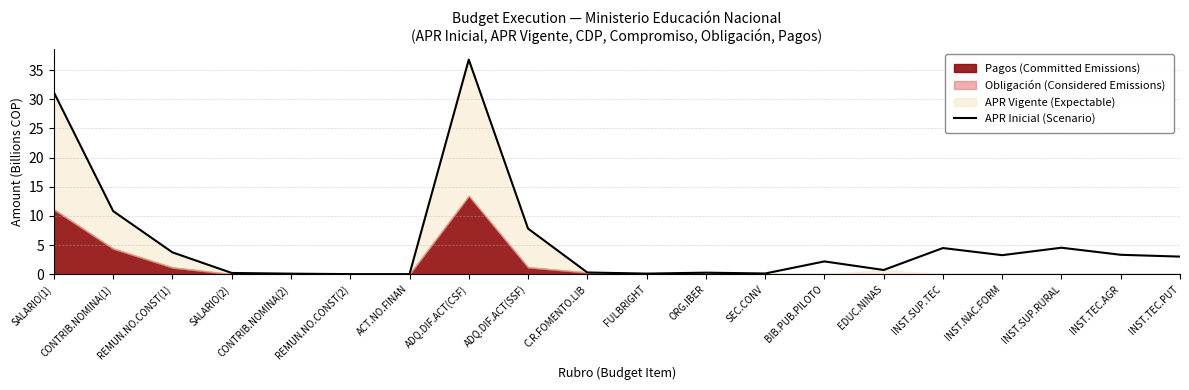

At which label does the data first exceed 3?

SALARIO(1)